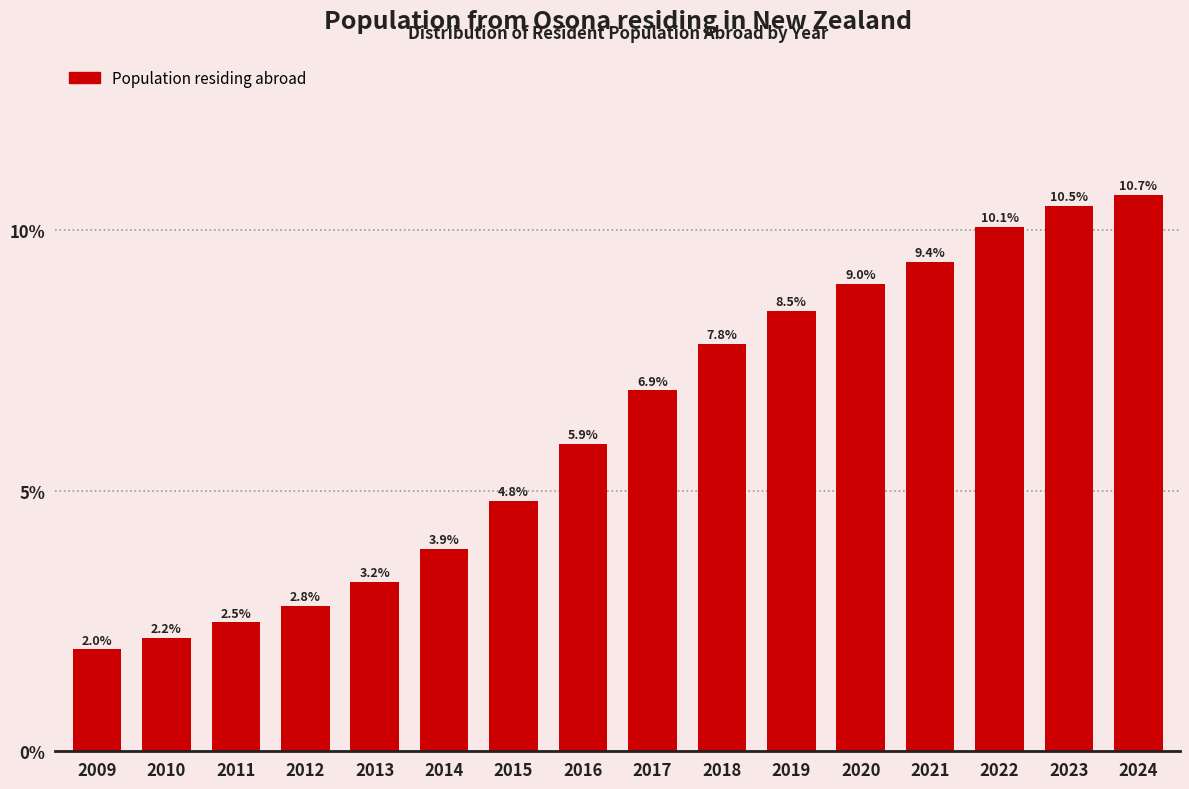

Reading left to right, what are all the values shown in this chart?

2009=2.0	2010=2.2	2011=2.5	2012=2.8	2013=3.2	2014=3.9	2015=4.8	2016=5.9	2017=6.9	2018=7.8	2019=8.5	2020=9.0	2021=9.4	2022=10.1	2023=10.5	2024=10.7